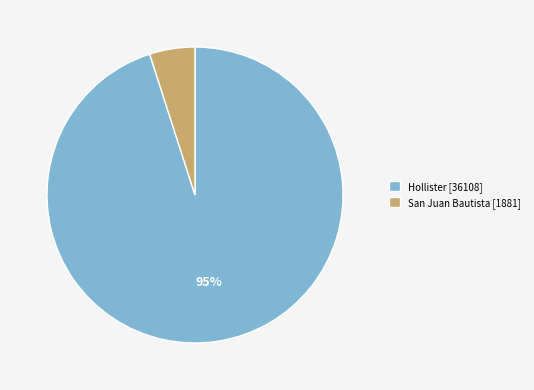

How many slices are in this pie chart?

2